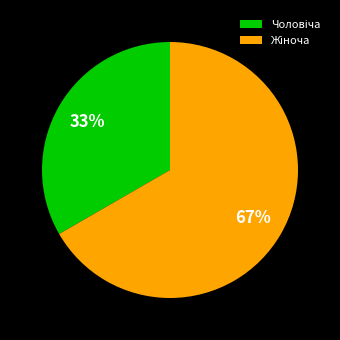

How many segments does this pie chart have?

2